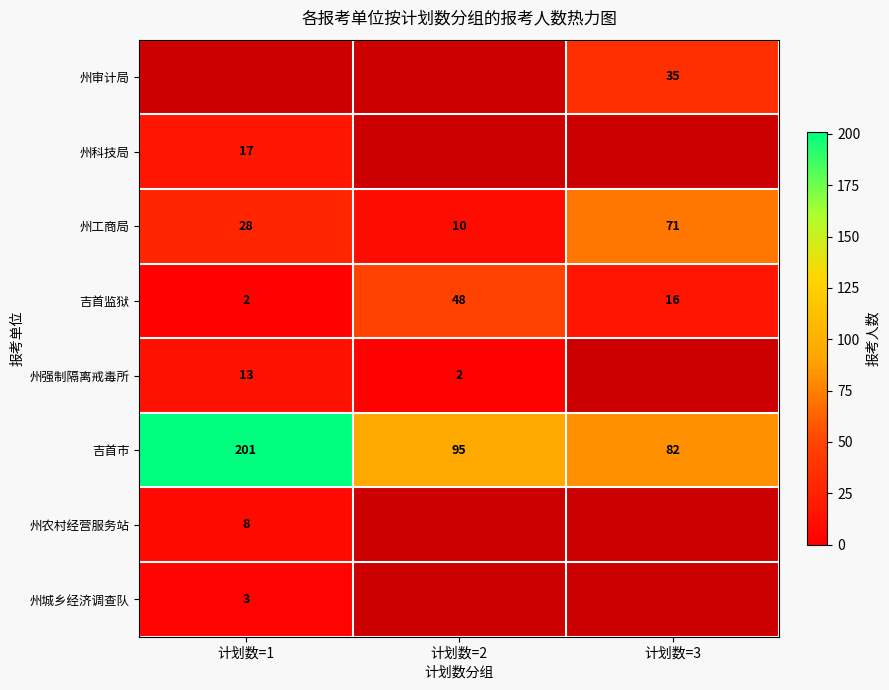

True or false: 州工商局 has a value of 94 at 计划数=3.

False